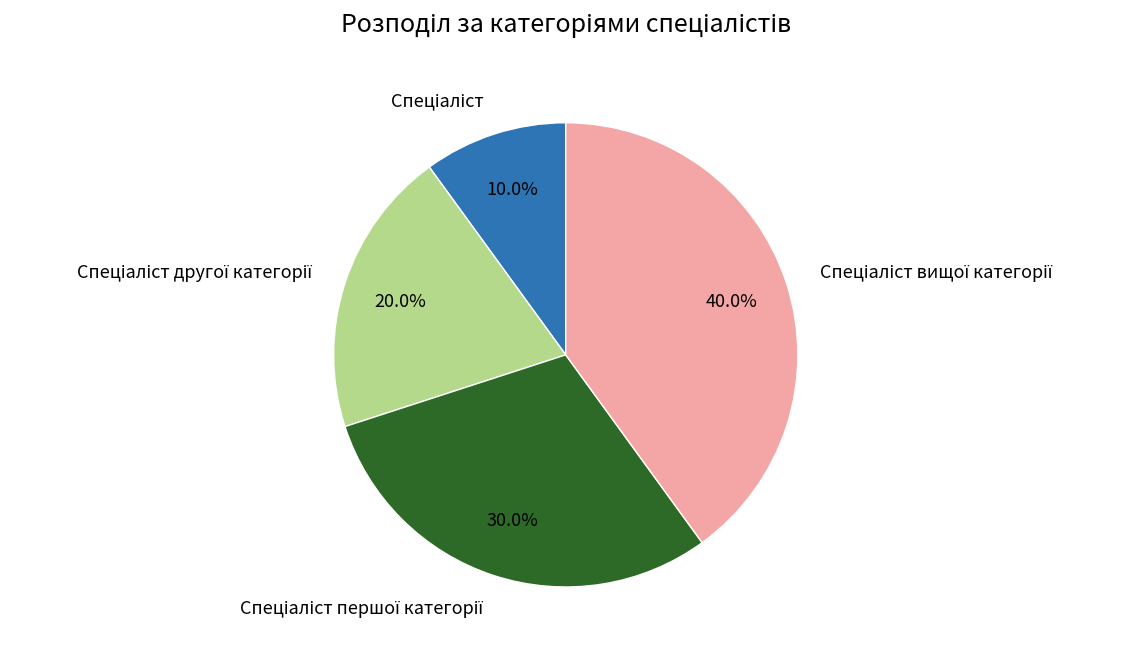

Does any single category account for the majority?

No